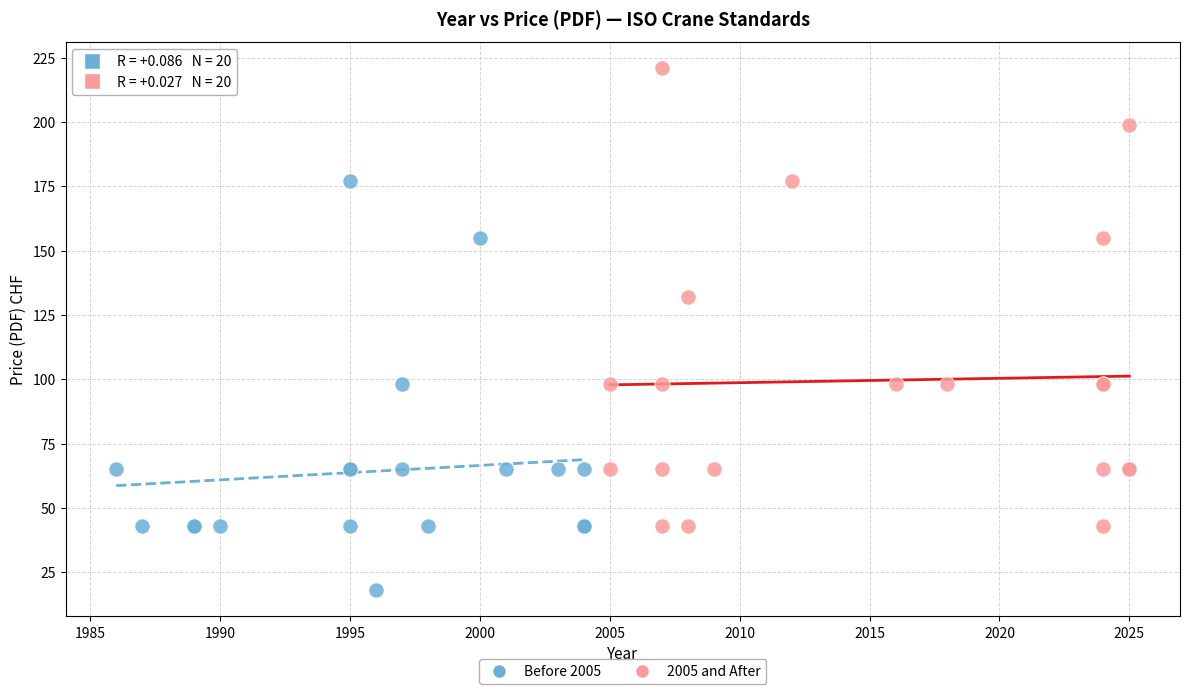

Which series has the largest Y range (max minus min)?

2005 and After